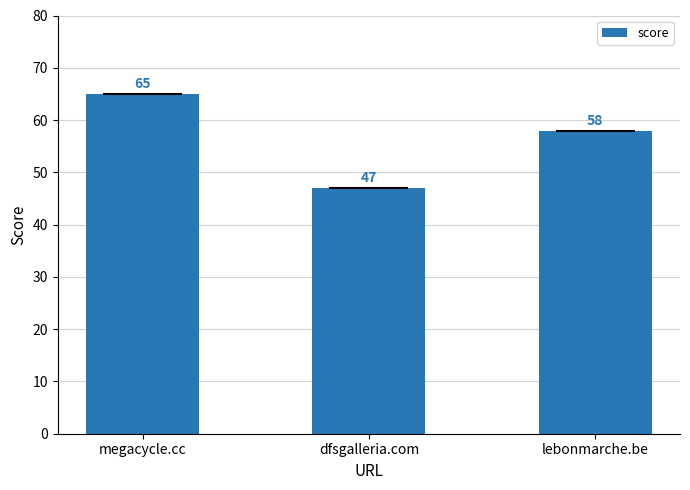

At which category does the chart reach its peak across all series?

megacycle.cc